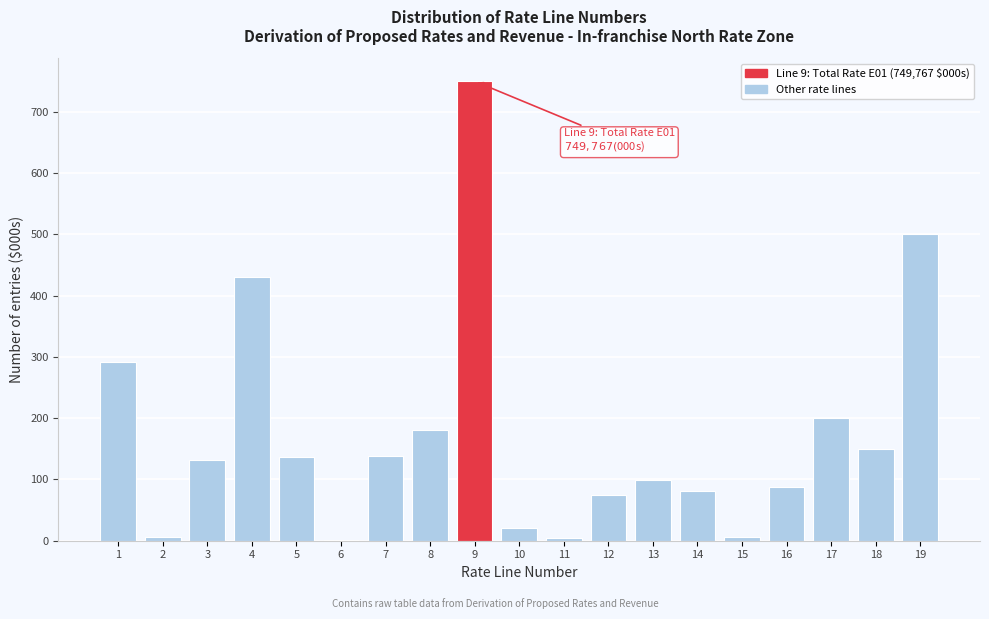

What is the change in value from 1 to 13?

-192.6